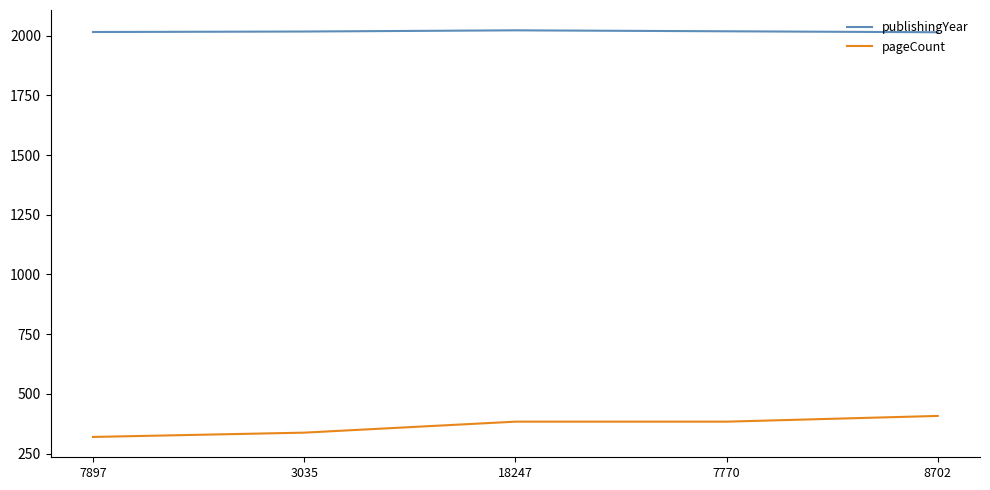

True or false: pageCount and publishingYear cross at least once.

False